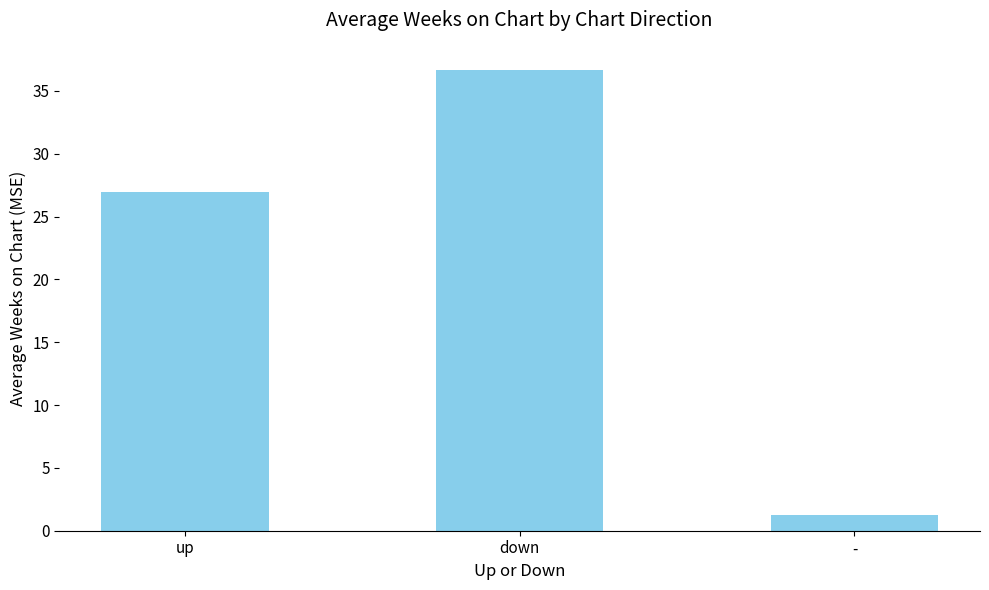

Where is the data nearest to the value 18?

up